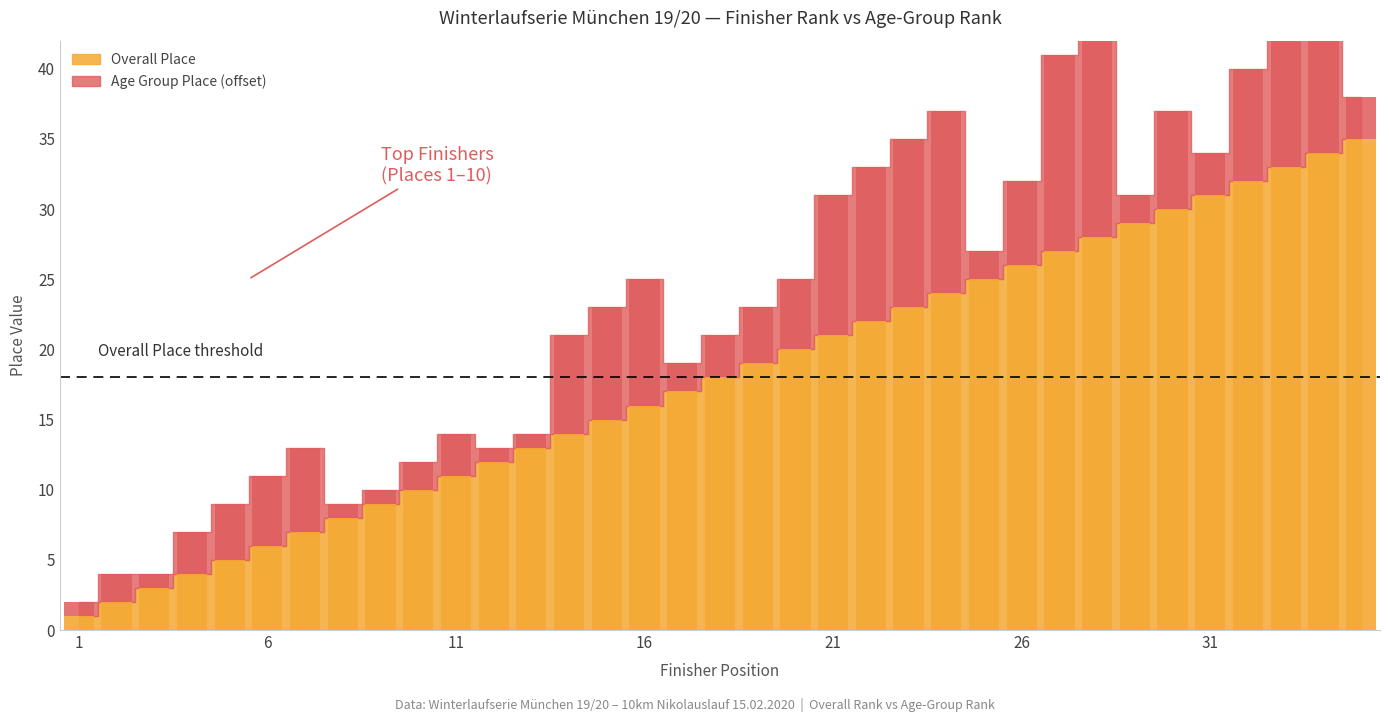

What is the maximum value shown in the chart?

35